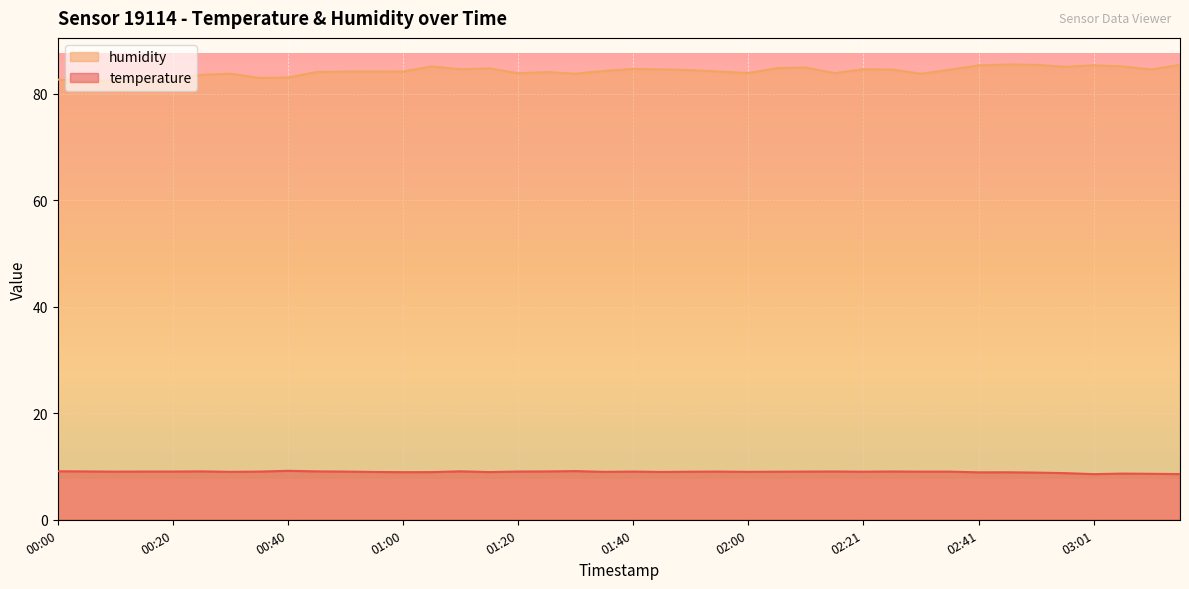

What is the highest value of the humidity series?

85.5